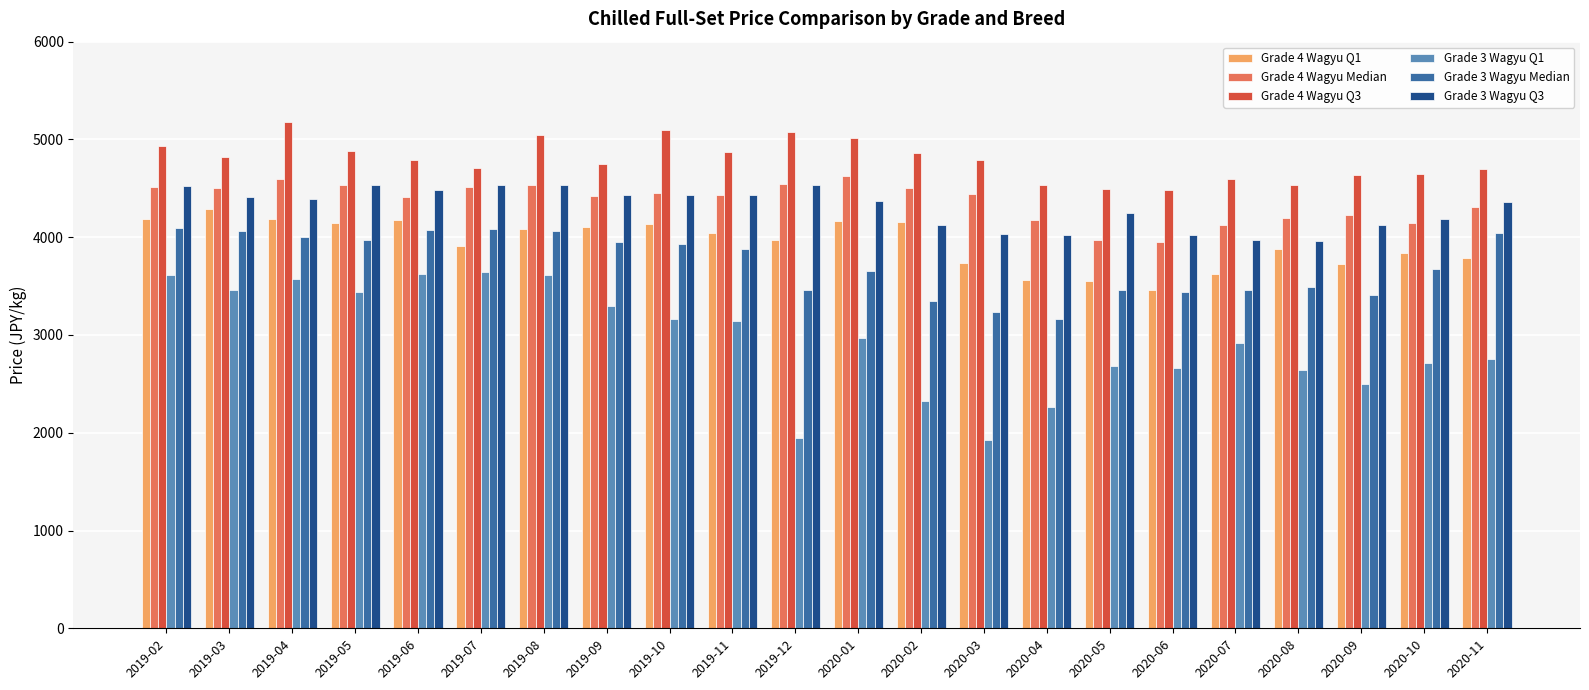

What is the total value across all series at 2020-05?

22405